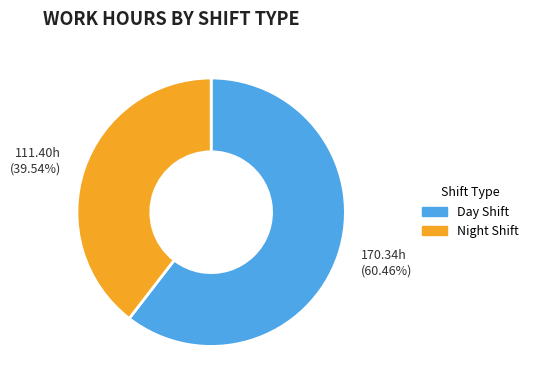

Which slice is the smallest?

Night Shift